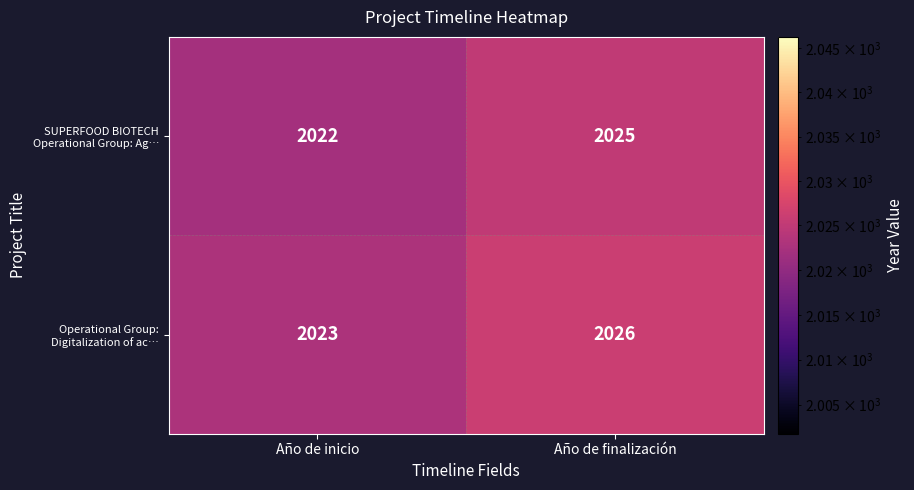

Rank the series by their maximum value, from highest to lowest.

Operational Group: Digitalization of ac…, SUPERFOOD BIOTECH Operational Group: Ag…